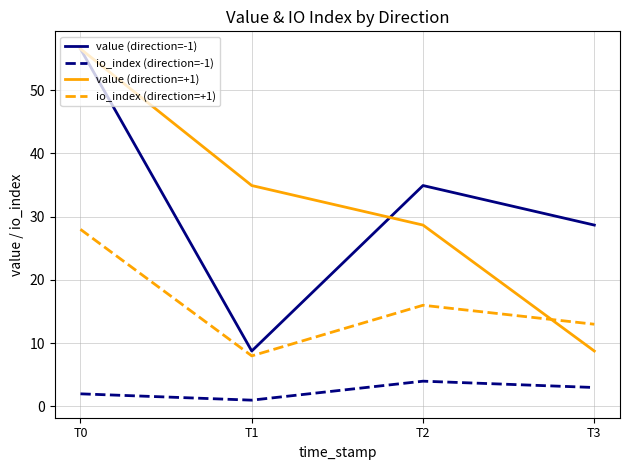

What is the highest value of the value (direction=+1) series?

56.5